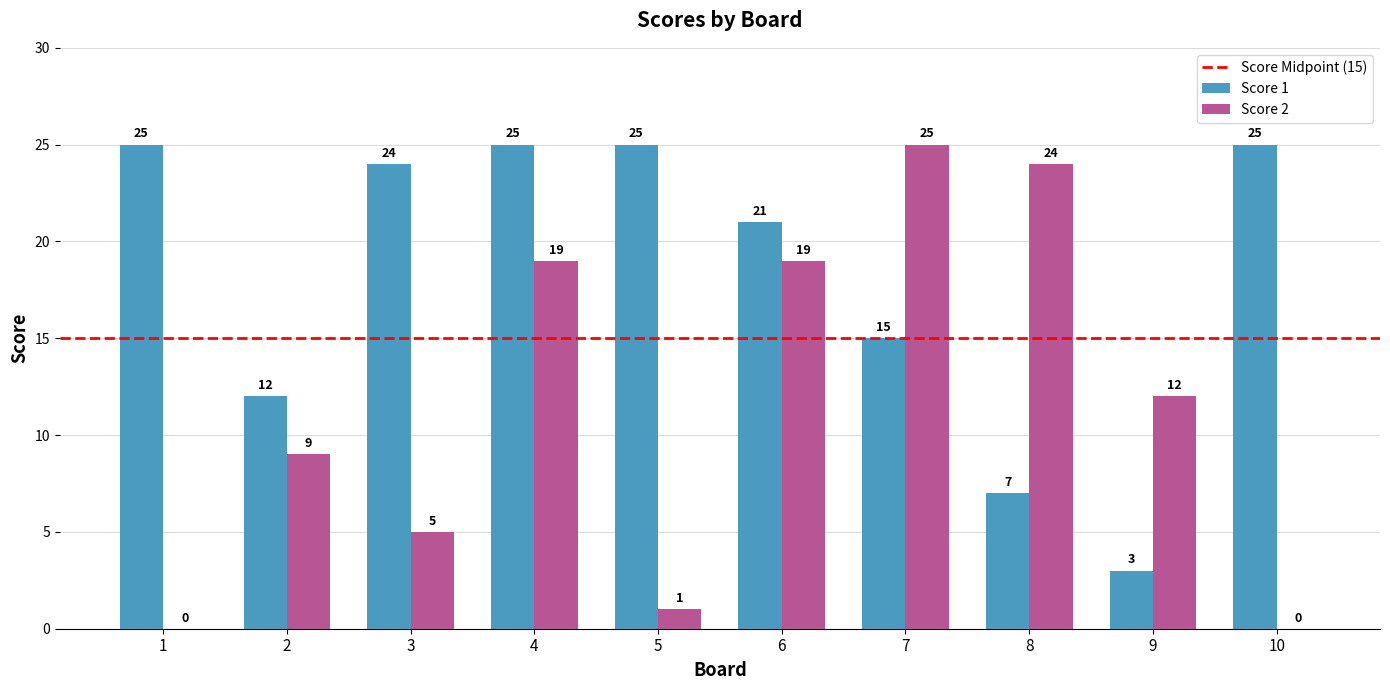

What is the difference between the Score 1 values at 8 and 2?

5